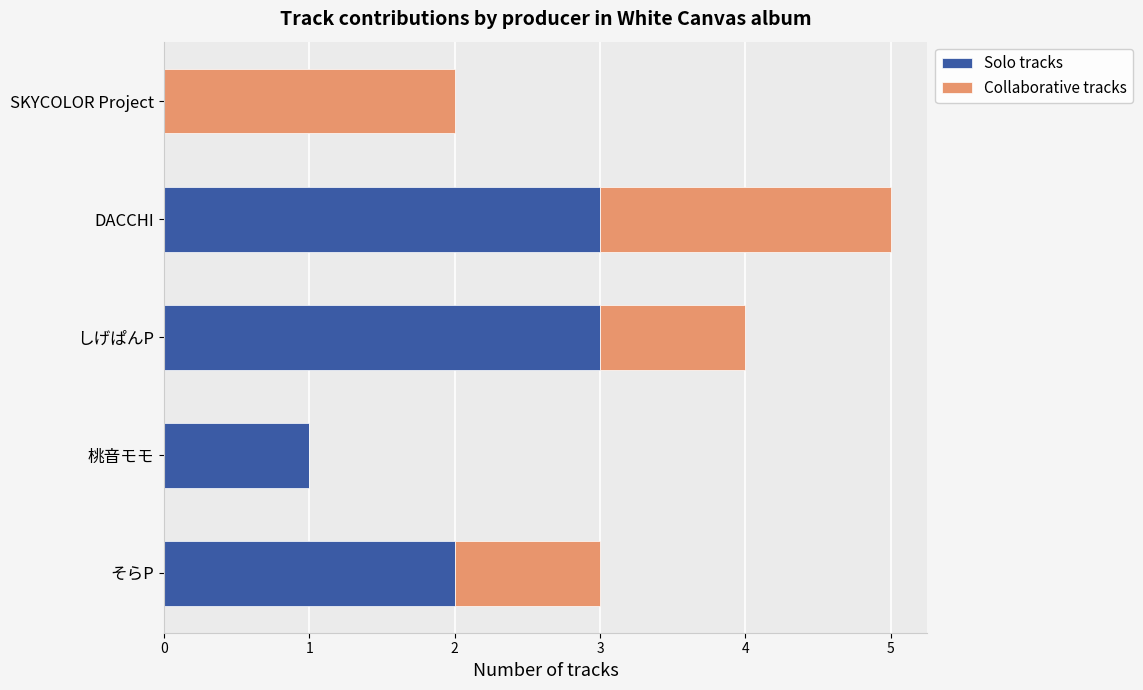

The value of Solo tracks at そらP is 2. True or false?

True